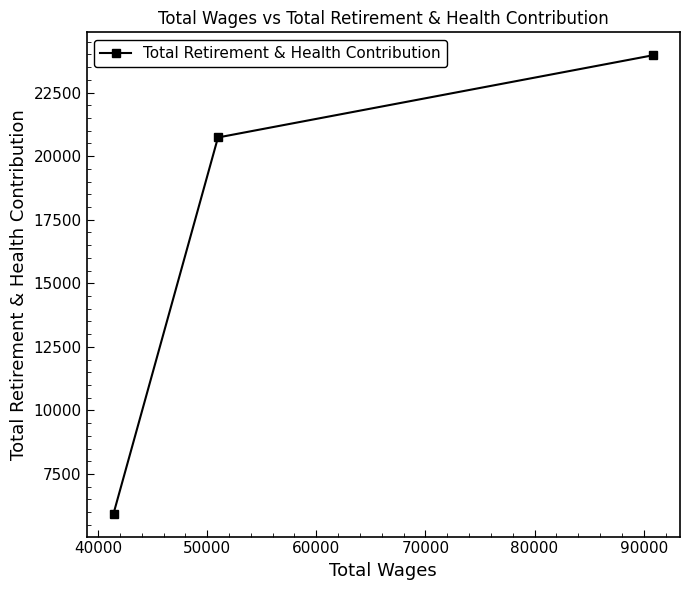

What is the average value?

16881